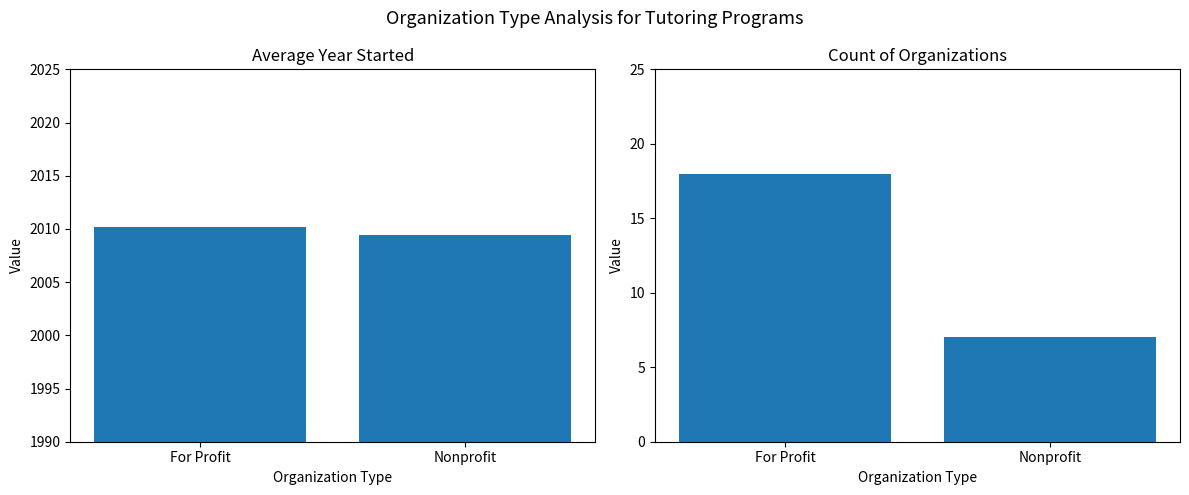

Which series changed the most between For Profit and Nonprofit?

Count of Organizations